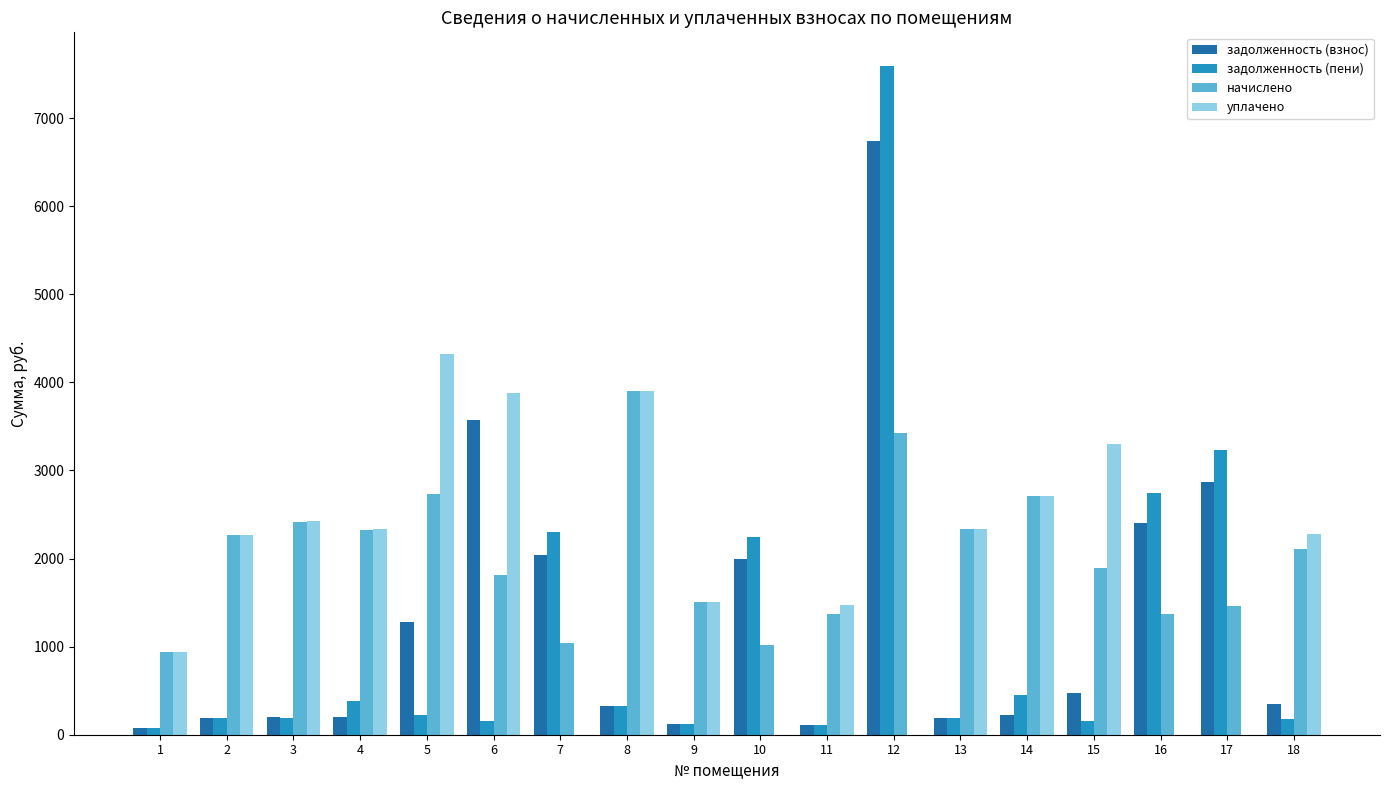

The value of начислено at 16 is 1372.8. True or false?

True